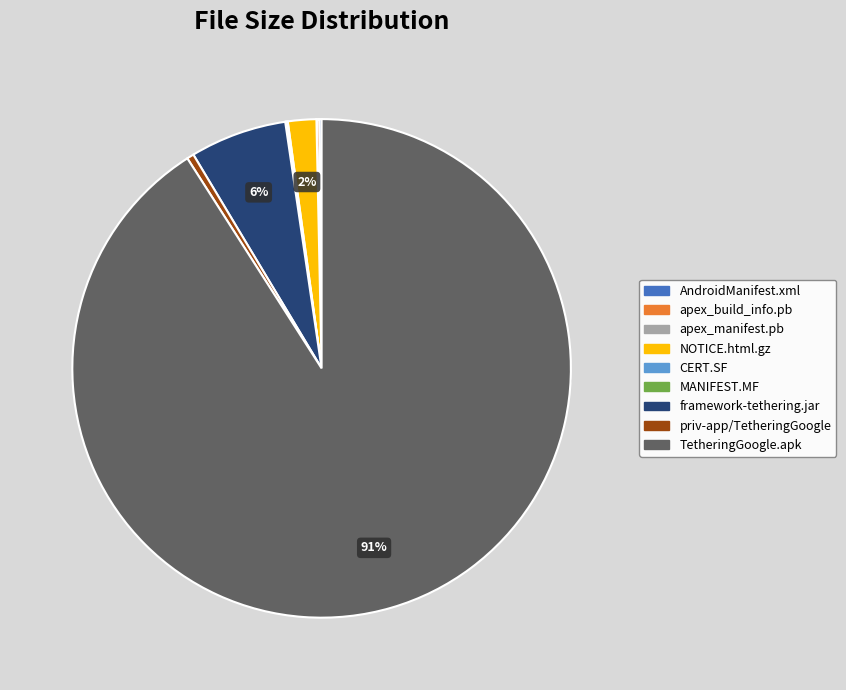

True or false: apex_manifest.pb accounts for 0% of the total.

True